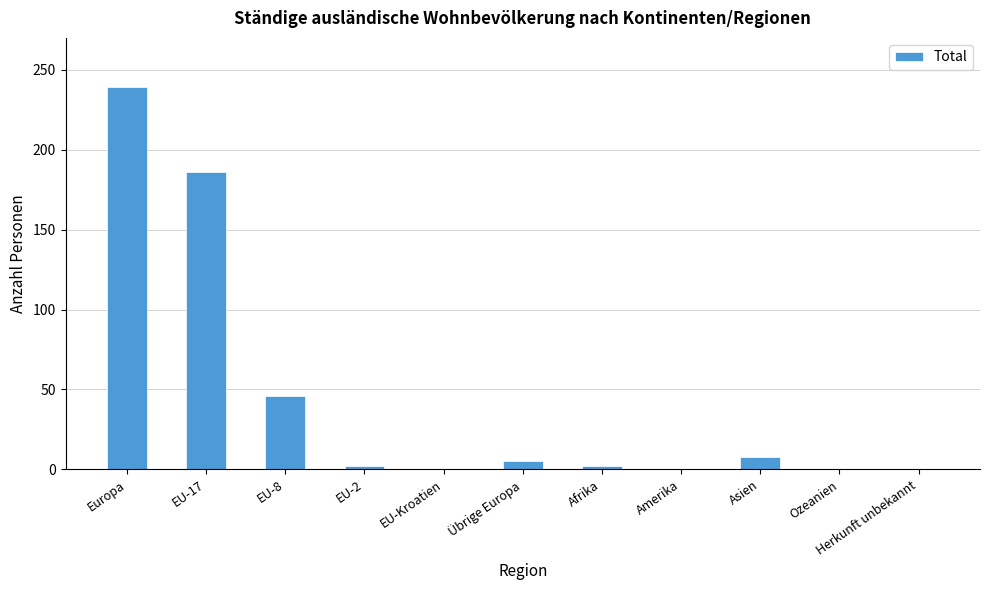

Which has a higher value, EU-Kroatien or Asien?

Asien